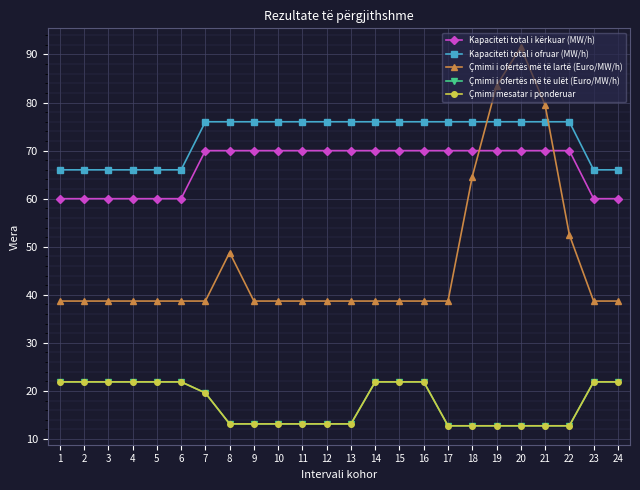

What is the approximate value of Çmimi mesatar i ponderuar at 12?

13.2